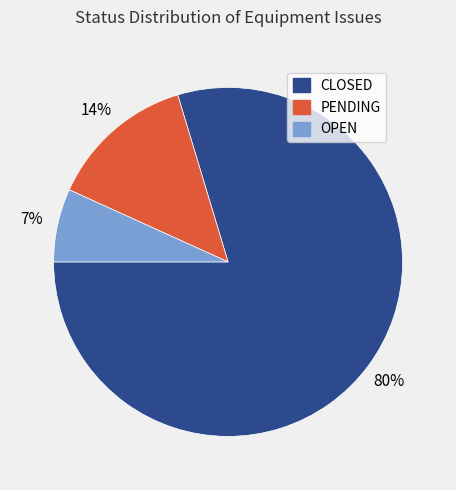

Approximately how many times larger is the value at PENDING compared to CLOSED?

0.2